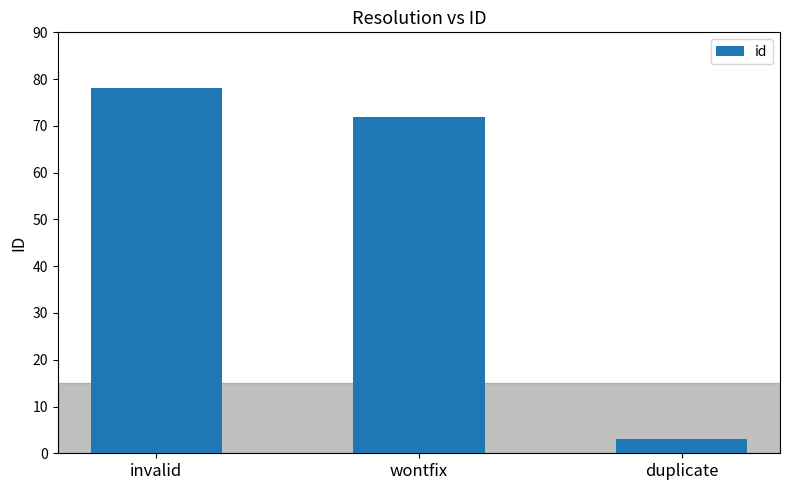

Does the chart contain stacked bars?

No